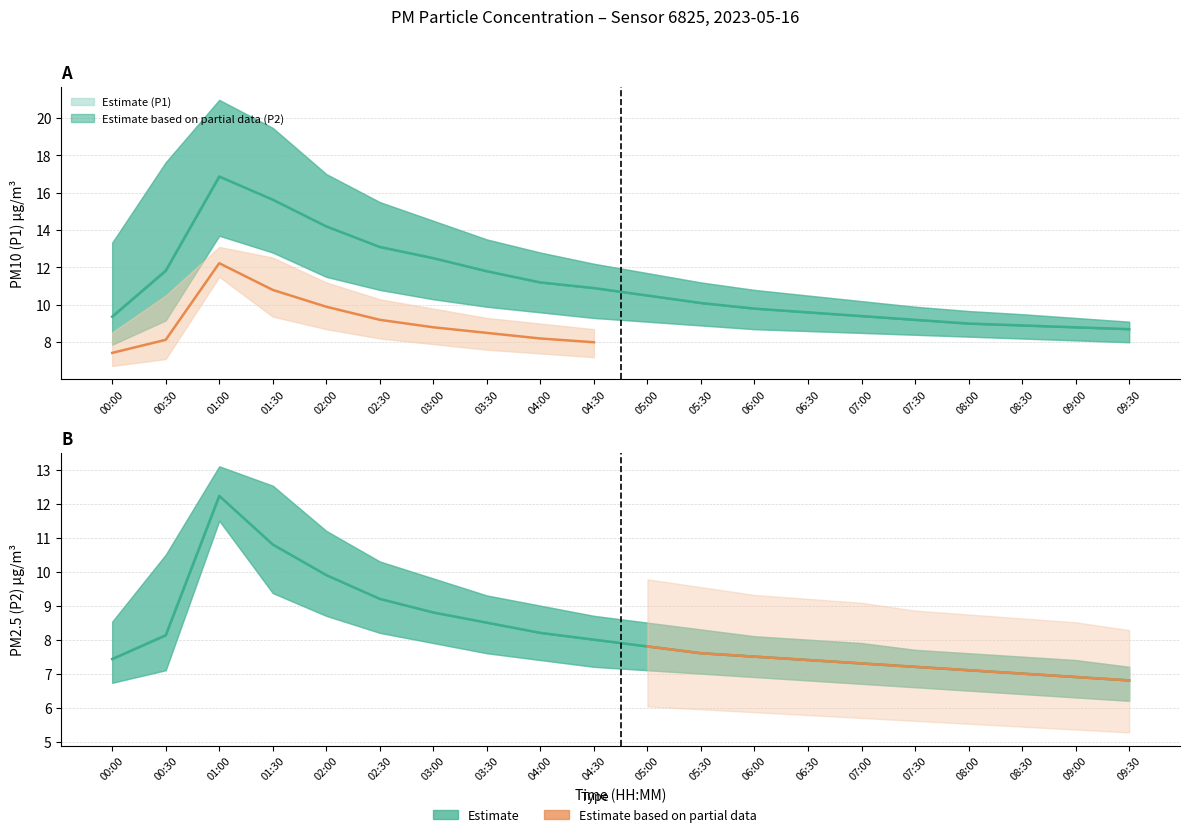

List the series in order of their peak value, lowest first.

P2_lower, P2, P2_upper, P1_lower, P1, P1_upper